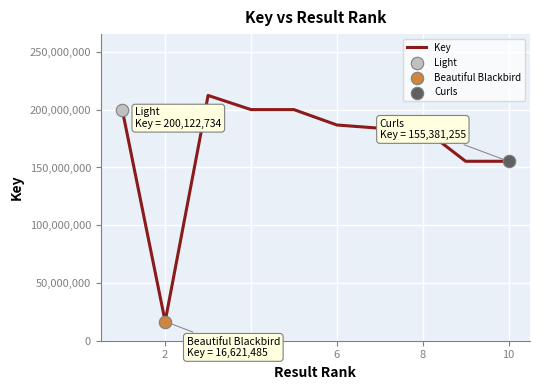

What is the greatest value displayed?

212396647